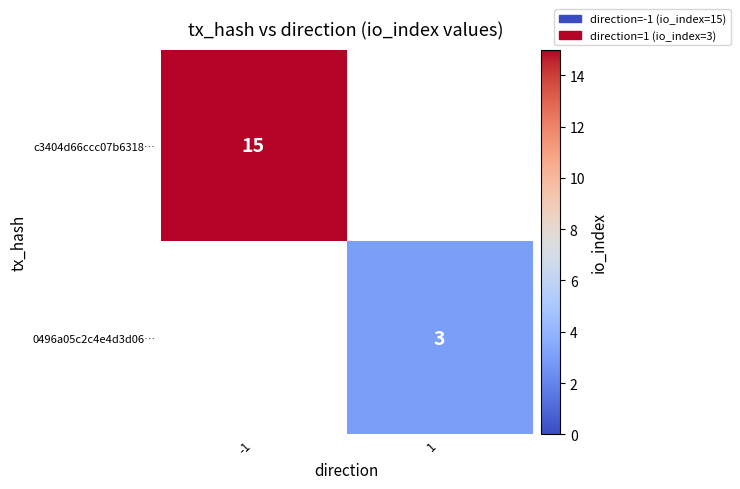

The 0496a05c2c4e4d3d06… series shows 1 at 1. True or false?

False